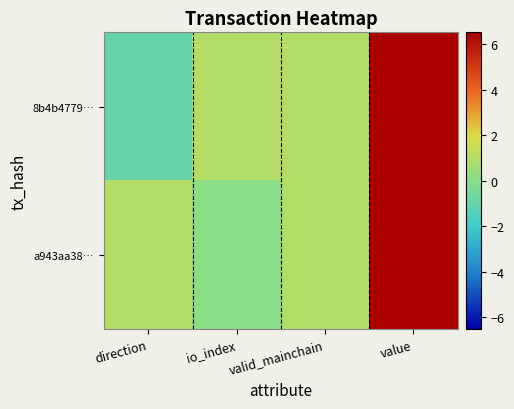

What is the total value across all series at value?

13.0